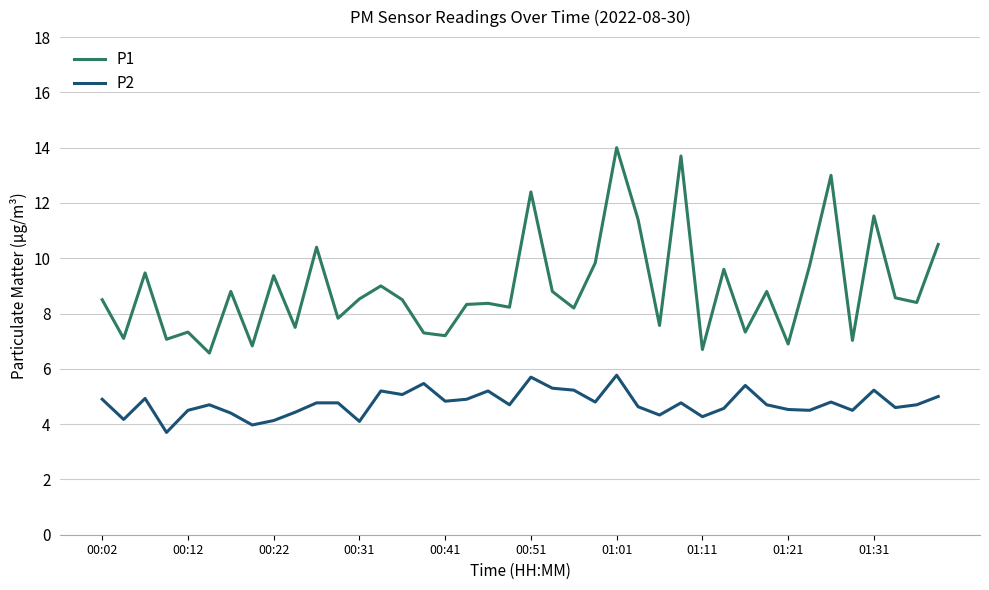

Rank the series by their maximum value, from lowest to highest.

P2, P1